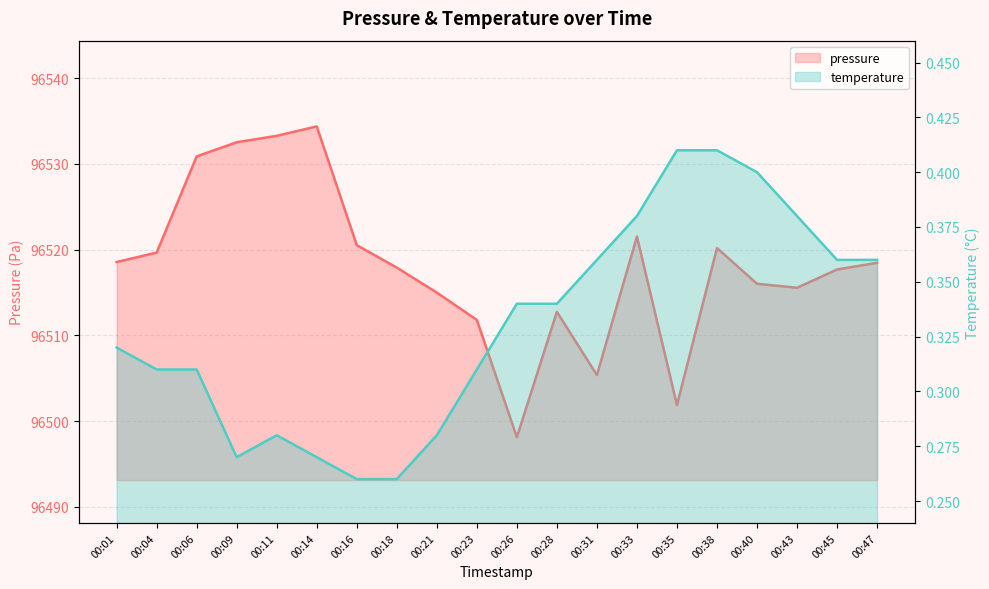

At which label is pressure closest to 96516?

00:40